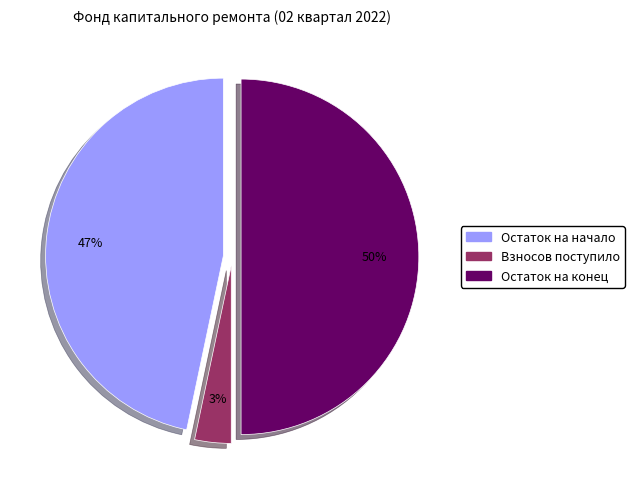

To the nearest percent, what is the average slice percentage?

33%